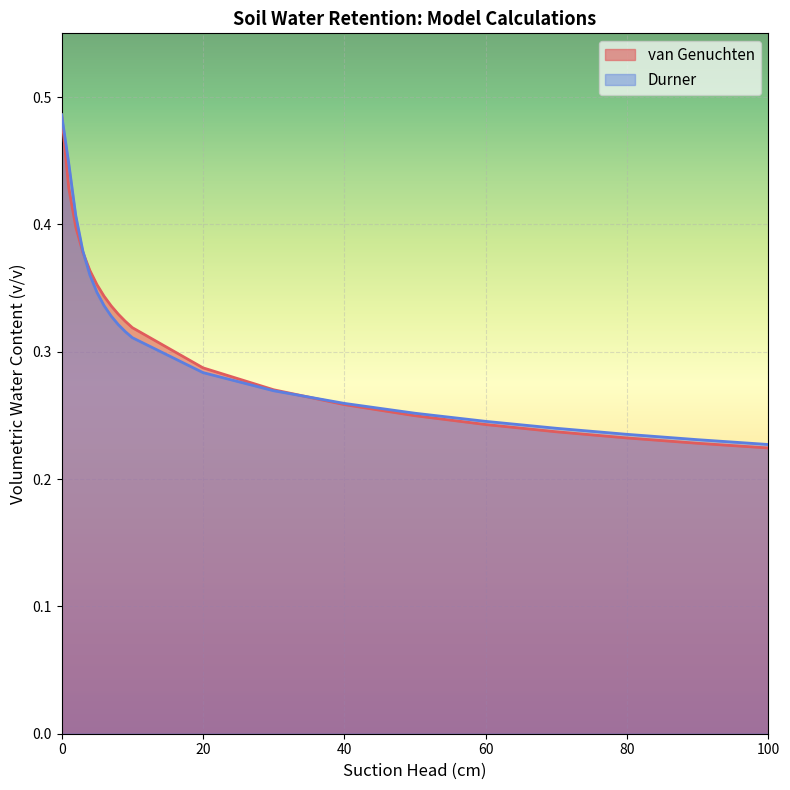

The value of Durner at 10 is 0.5. True or false?

False